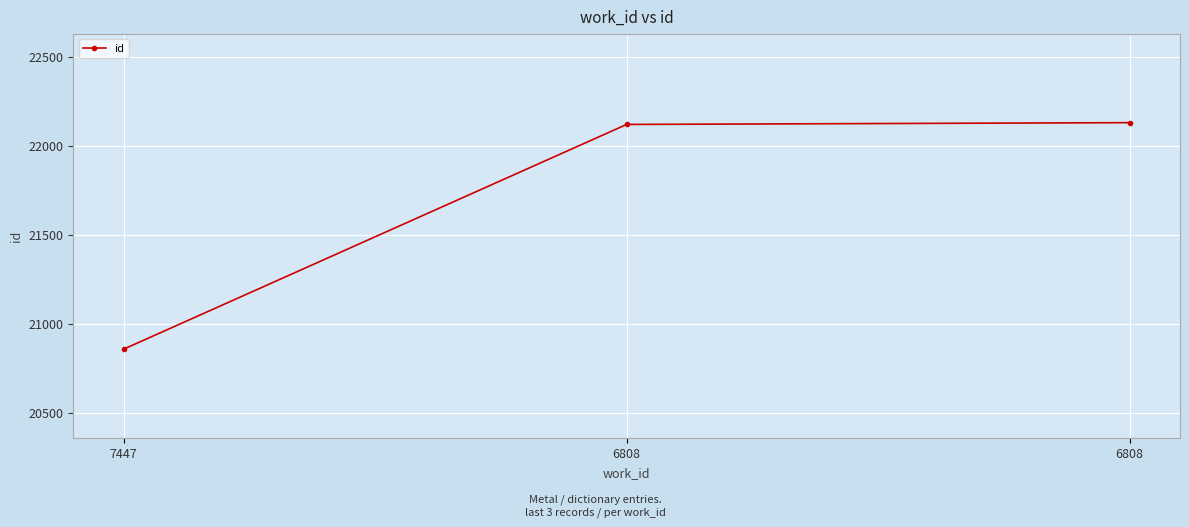

Reading left to right, extract all data points from this chart.

7447=20857	6808=22119	6808=22129